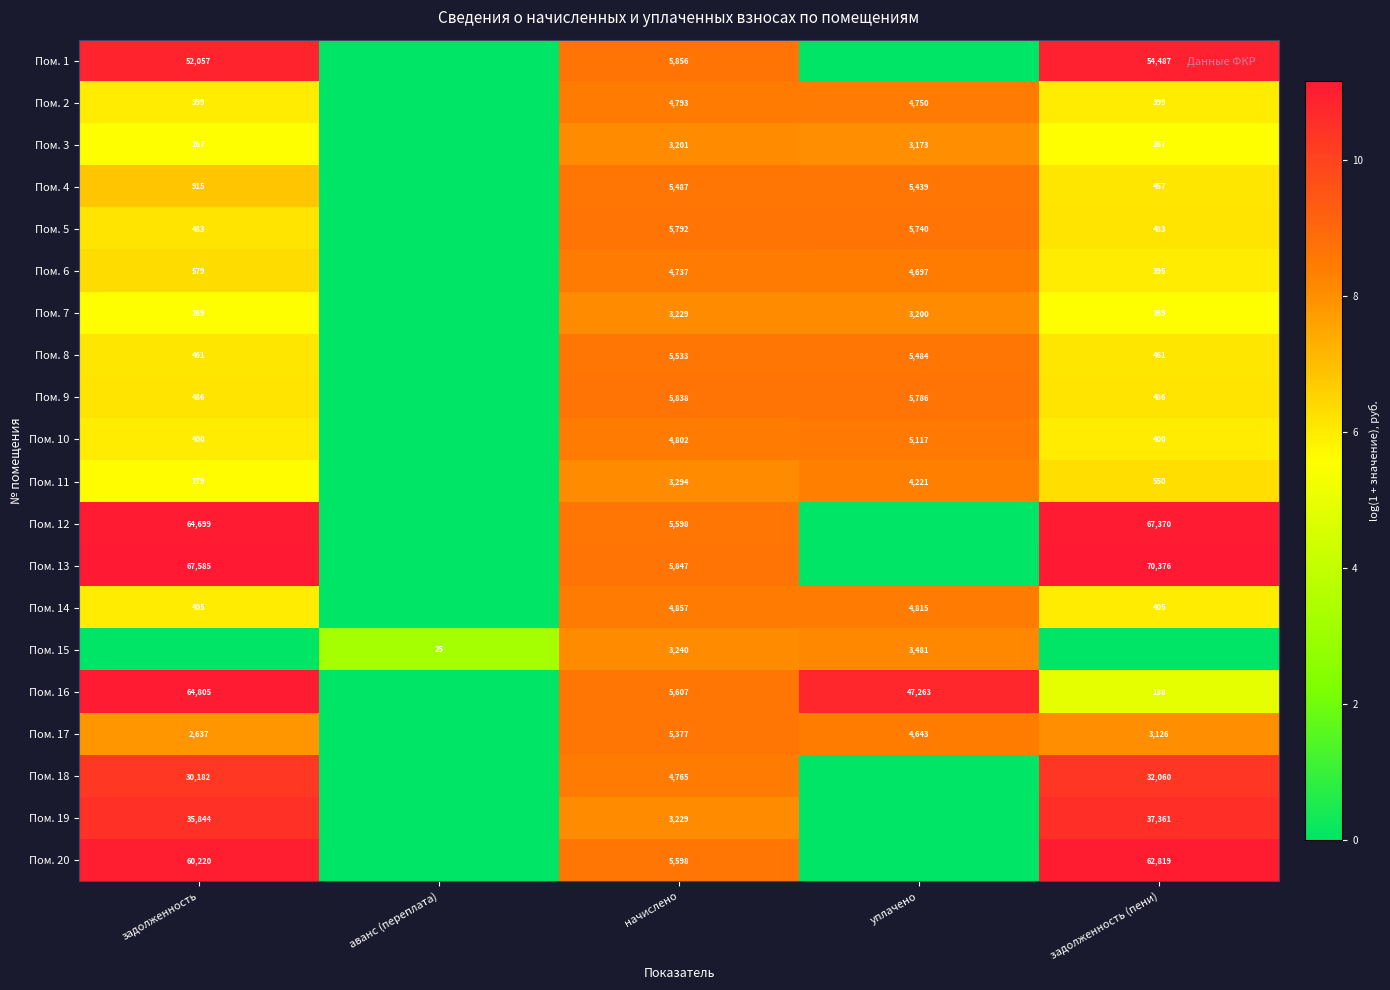

How many data points does each series have?

5